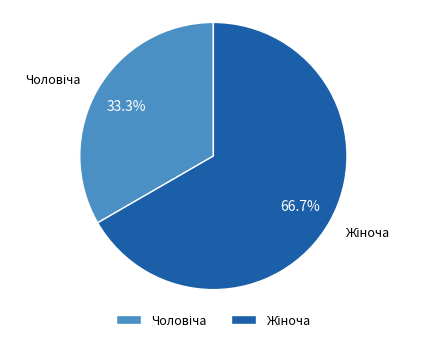

How many slices are in this pie chart?

2